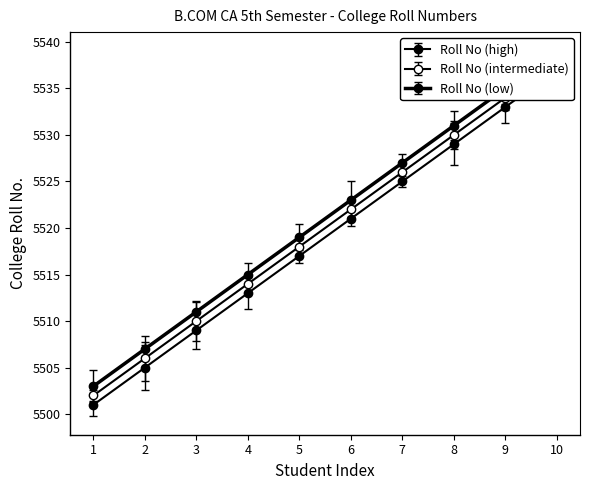

The Roll No (high) series shows 5529 at 8. True or false?

True